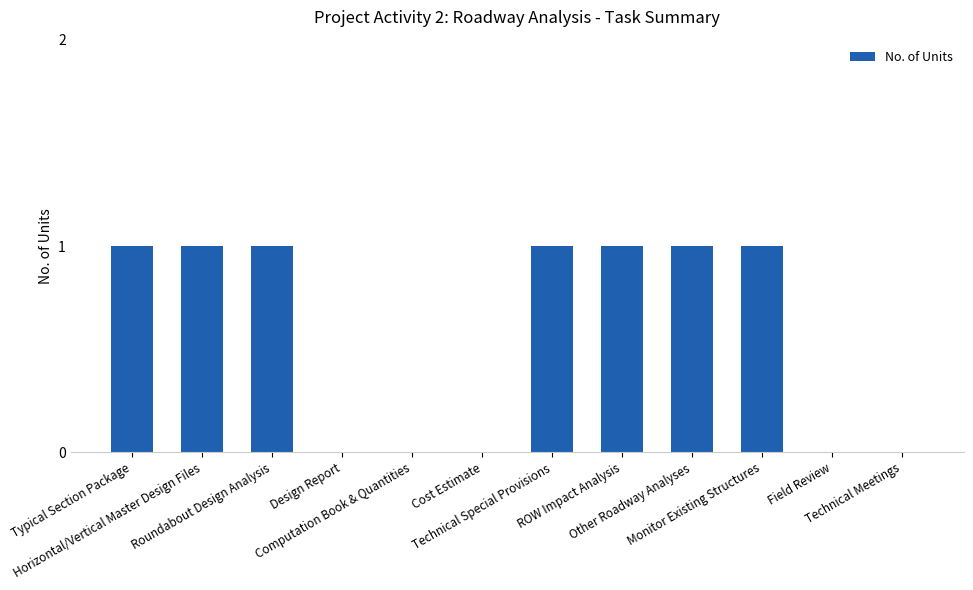

What is the difference between the values at Technical Special Provisions and Computation Book & Quantities?

1